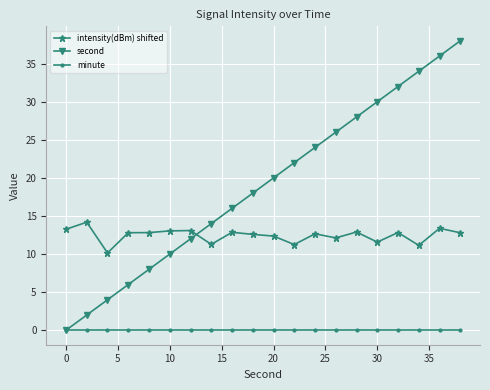

Which series has the widest spread of values?

second